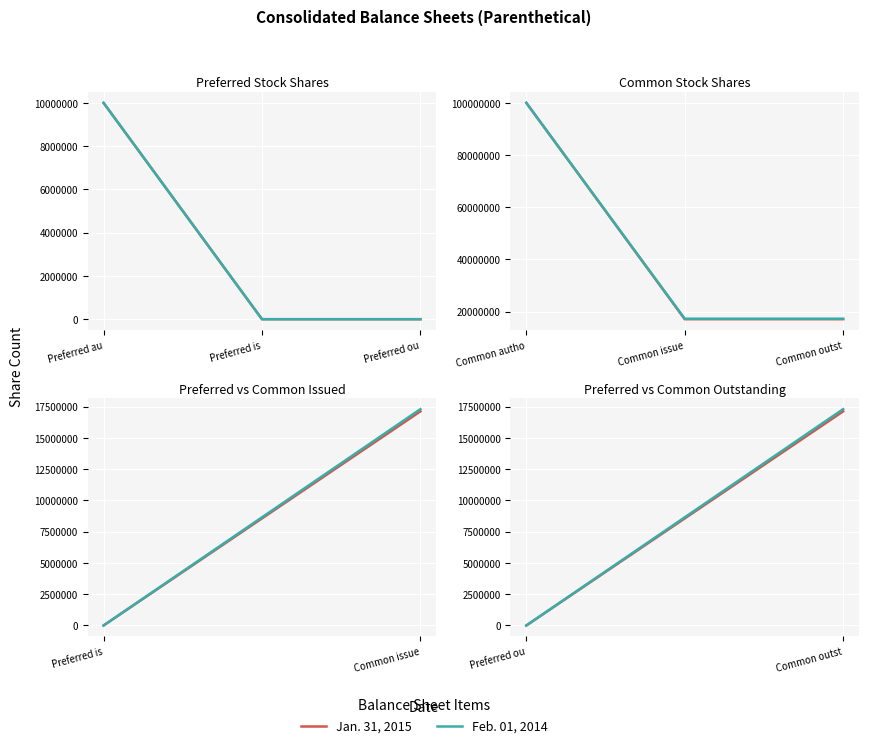

The Feb. 01, 2014 series shows 22978617 at Common outst. True or false?

False